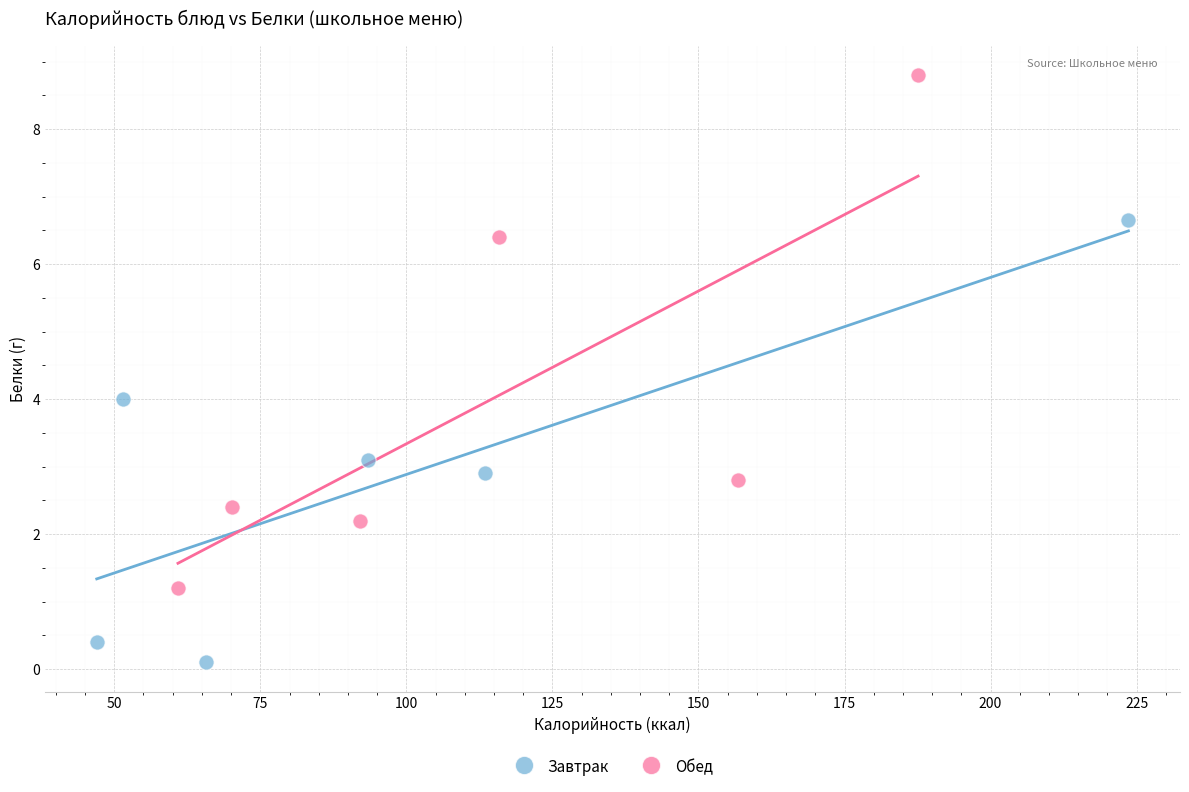

Which series reaches the minimum Y coordinate?

Завтрак